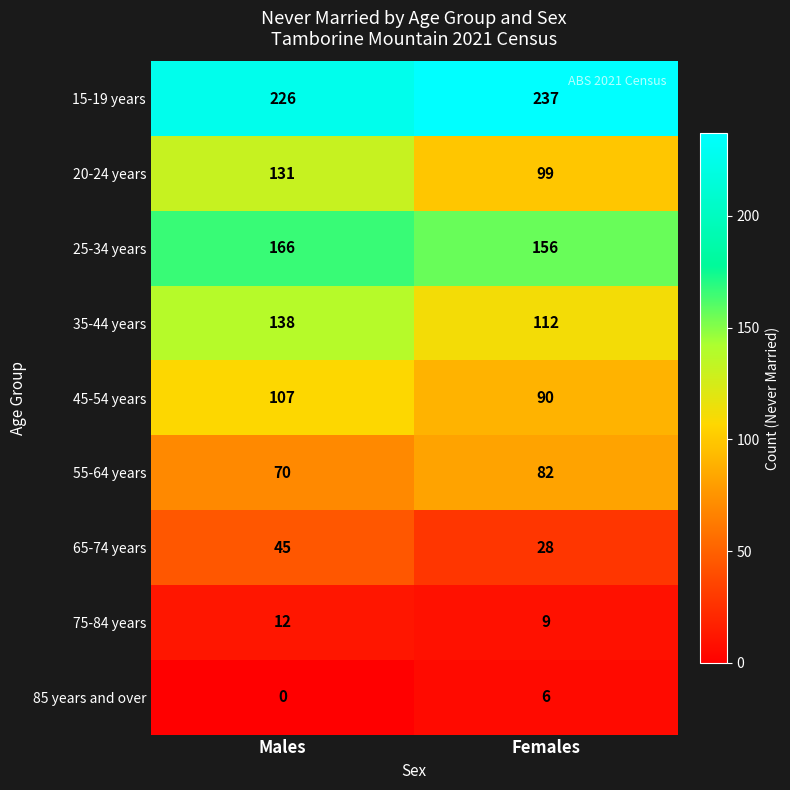

At which category is the sum across all series the highest?

Males